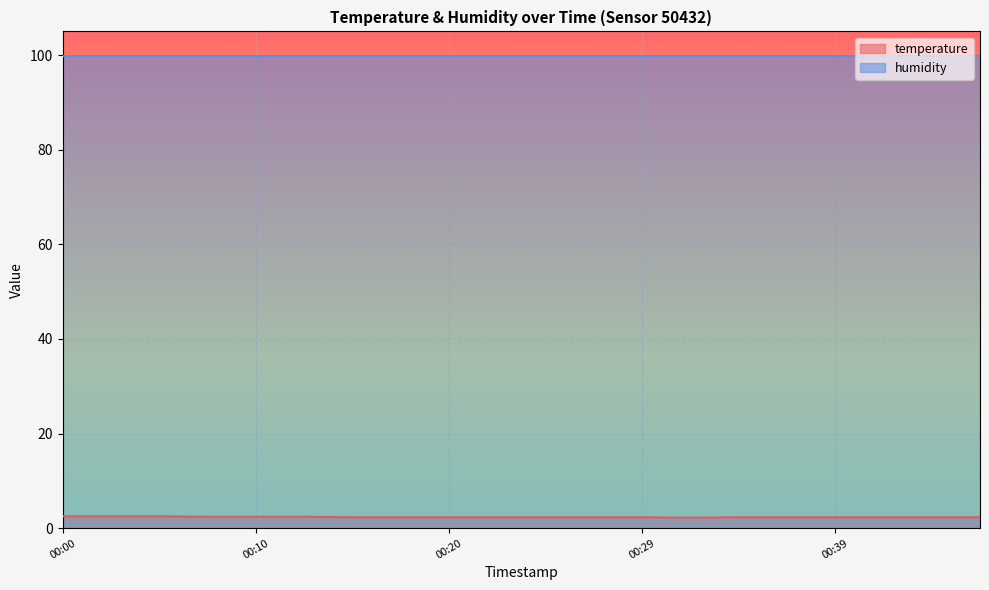

What is the maximum value shown in the chart?

99.9